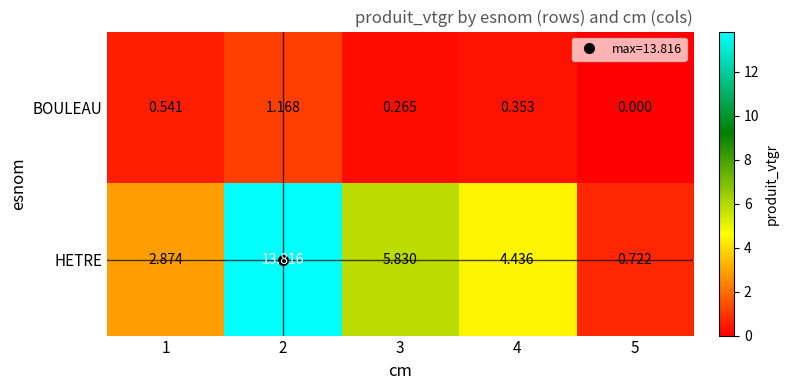

Which series has the largest total across all categories?

HETRE